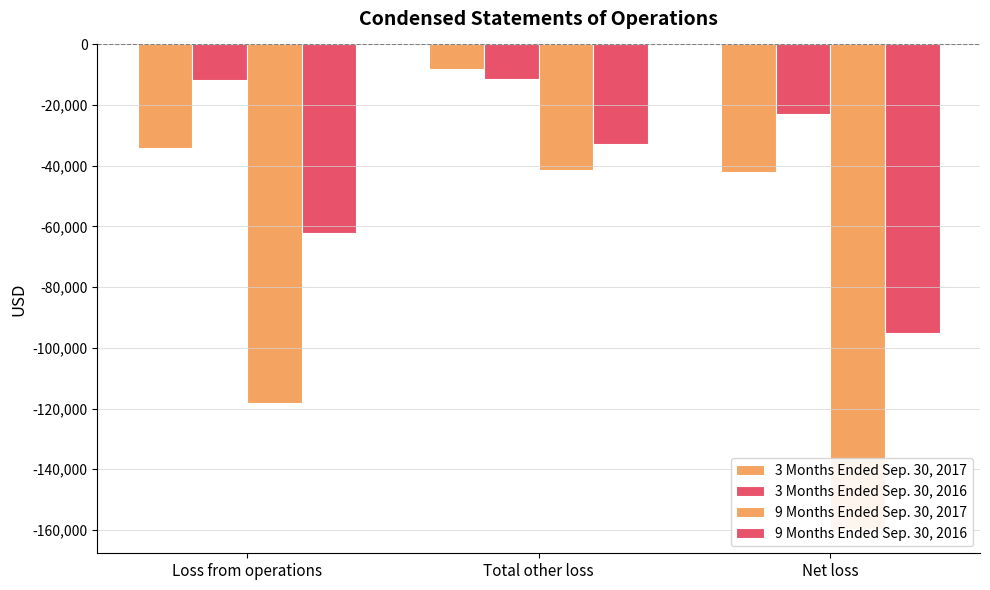

What value does the 9 Months Ended Sep. 30, 2016 series have at Total other loss, to the nearest 50?

-32850